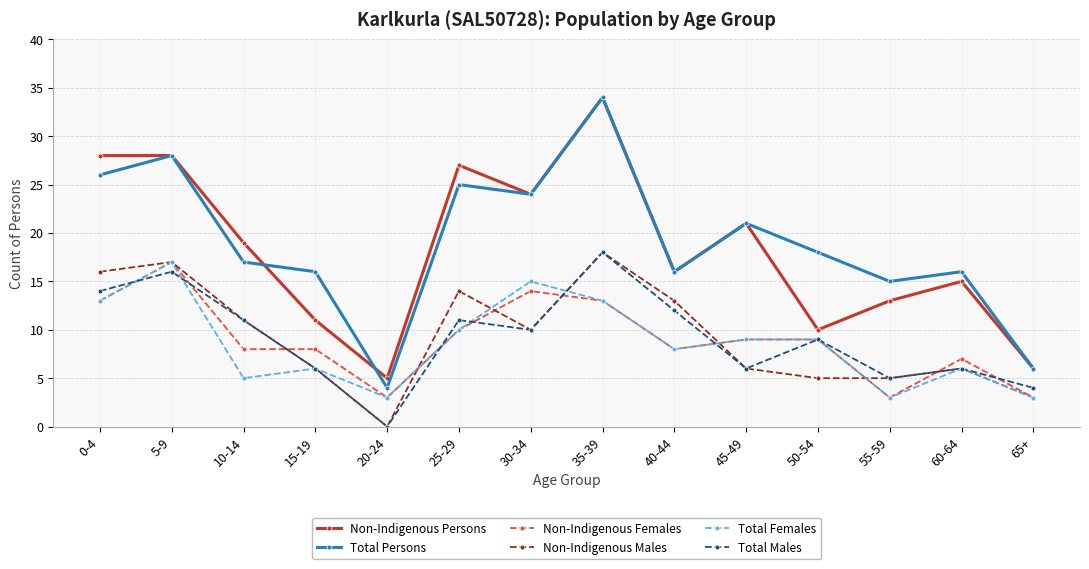

Reading left to right, extract all data points from this chart.

Non-Indigenous Persons: 28	28	19	11	5	27	24	34	16	21	10	13	15	6
Total Persons: 26	28	17	16	4	25	24	34	16	21	18	15	16	6
Non-Indigenous Females: 13	17	8	8	3	10	14	13	8	9	9	3	7	3
Non-Indigenous Males: 16	17	11	6	0	14	10	18	13	6	5	5	6	3
Total Females: 13	17	5	6	3	10	15	13	8	9	9	3	6	3
Total Males: 14	16	11	6	0	11	10	18	12	6	9	5	6	4